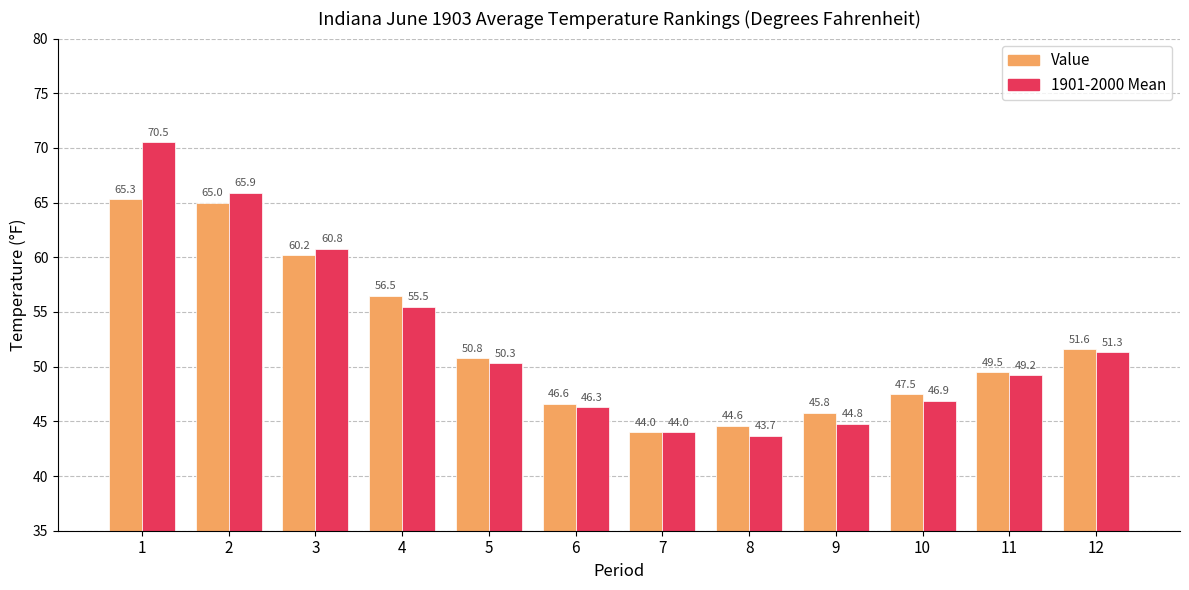

What is the minimum value shown in the chart?

43.7